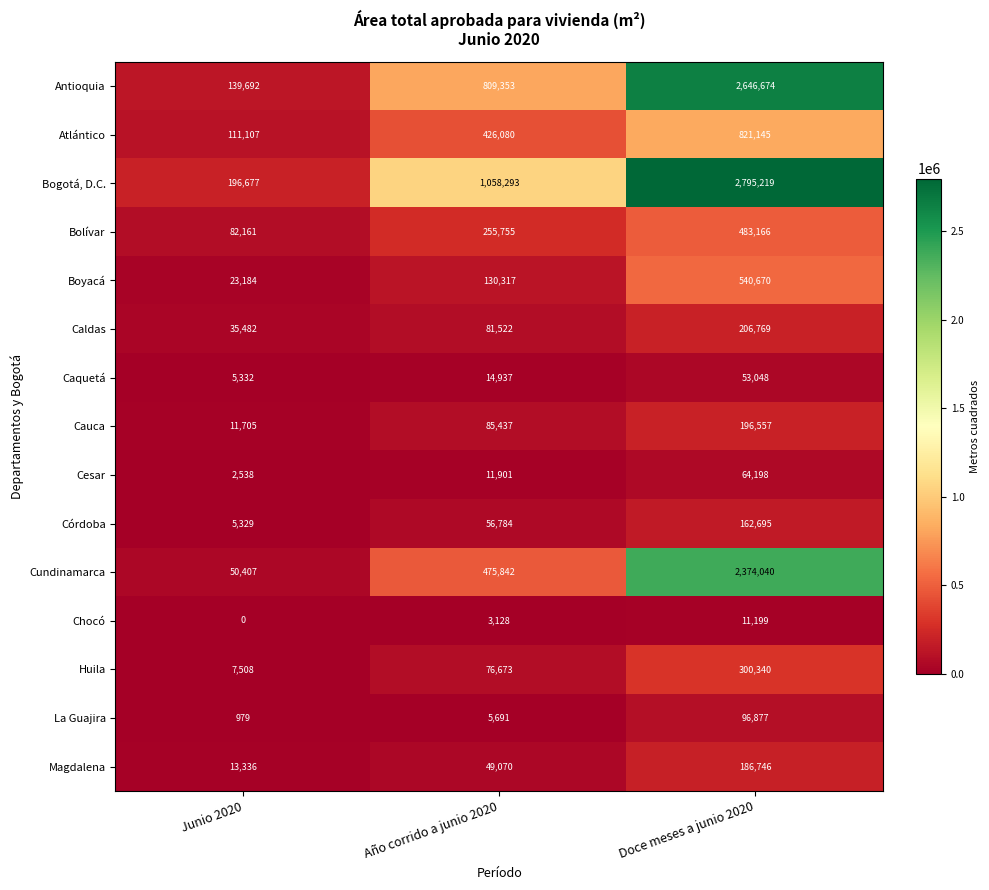

What is the total value across all series at Junio 2020?

685437